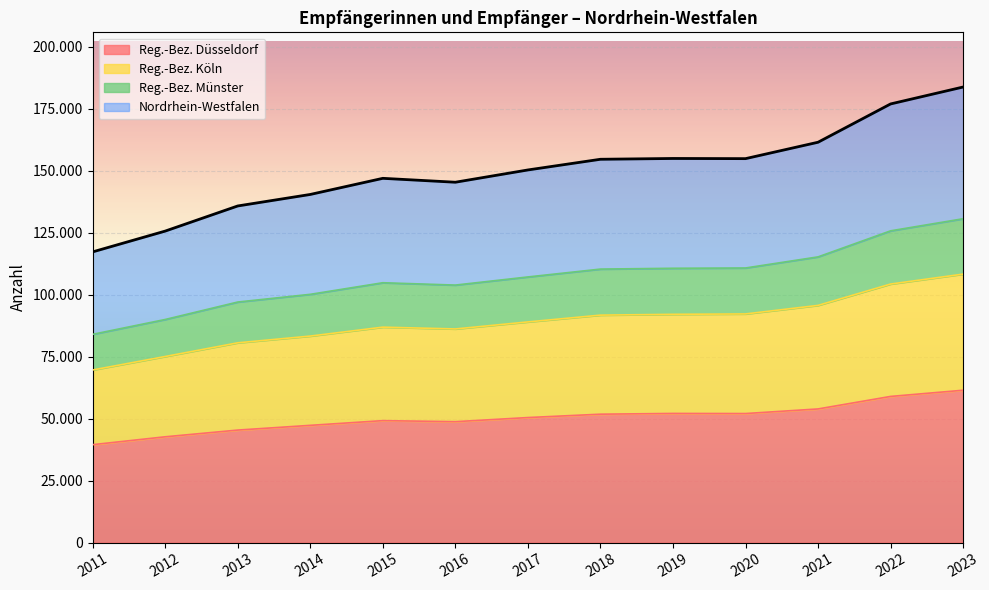

How many interior local valleys does the Reg.-Bez. Köln series have?

1